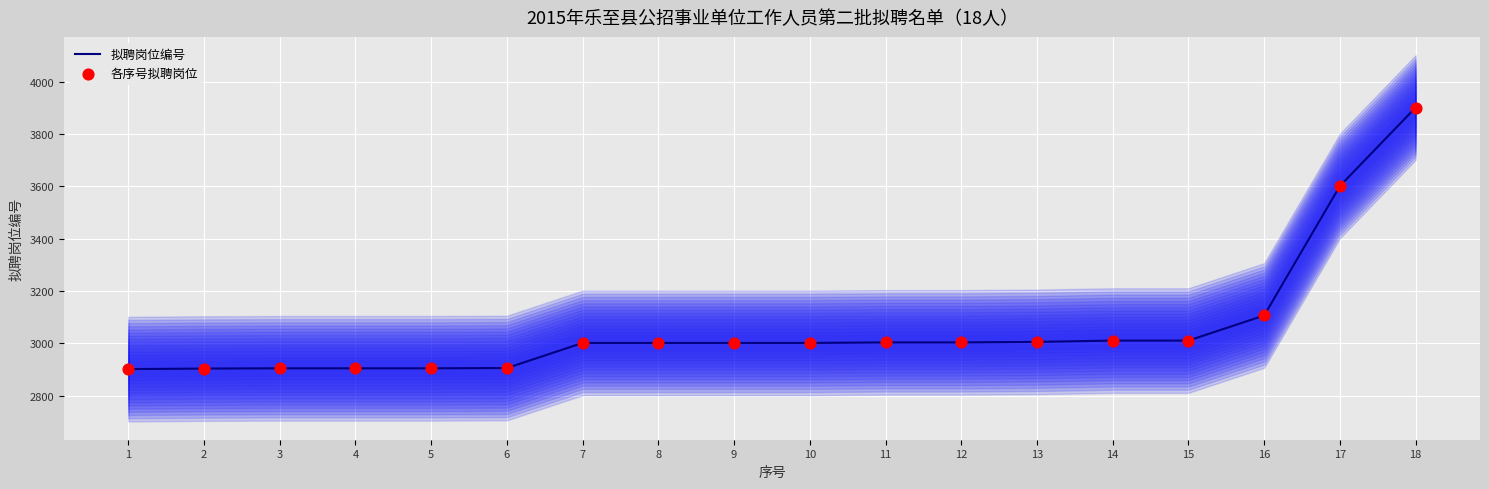

Which series contains the highest Y value?

拟聘岗位编号